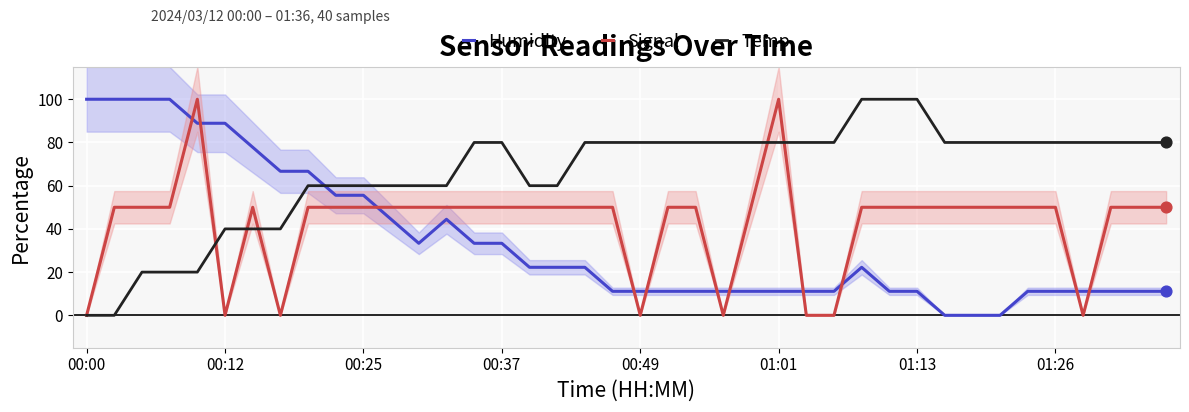

Which series contains the highest Y value?

Humidity